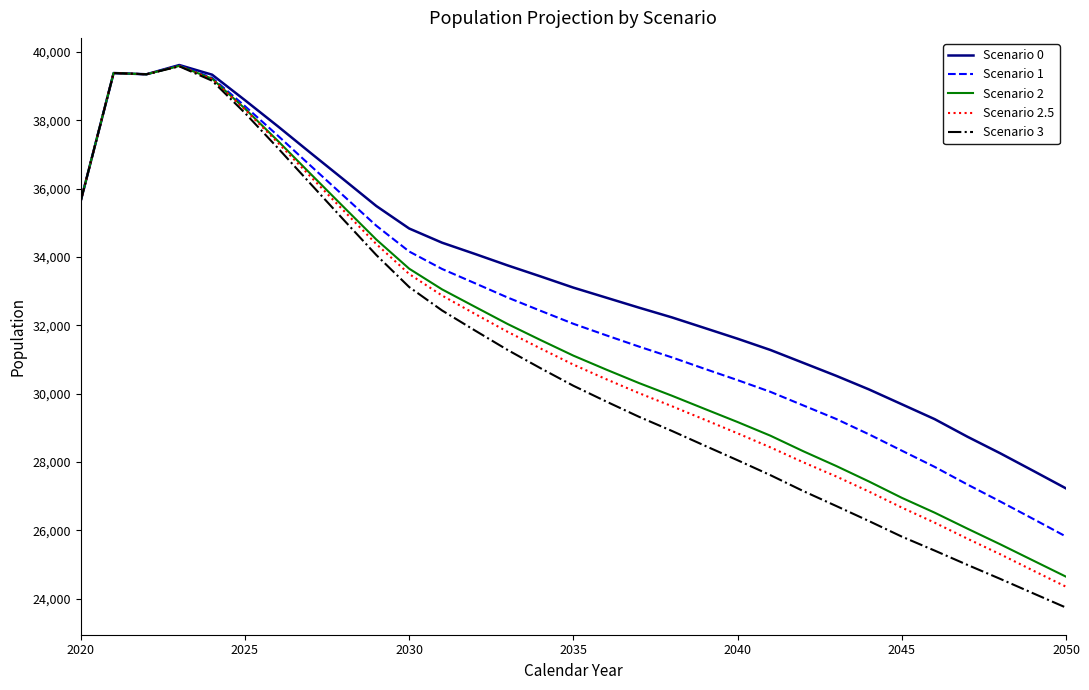

Which series has the widest spread of values?

Scenario 3